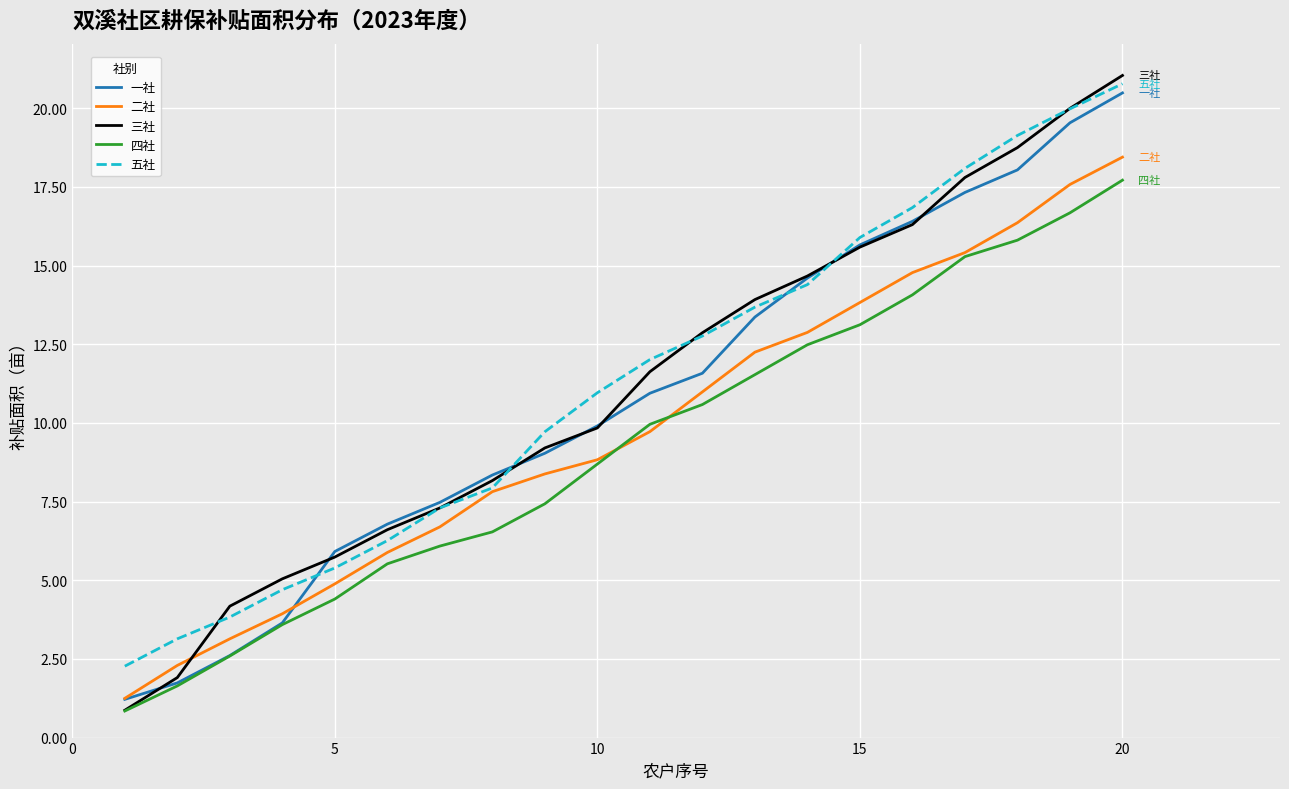

What is the sum of all 五社 values?

225.1